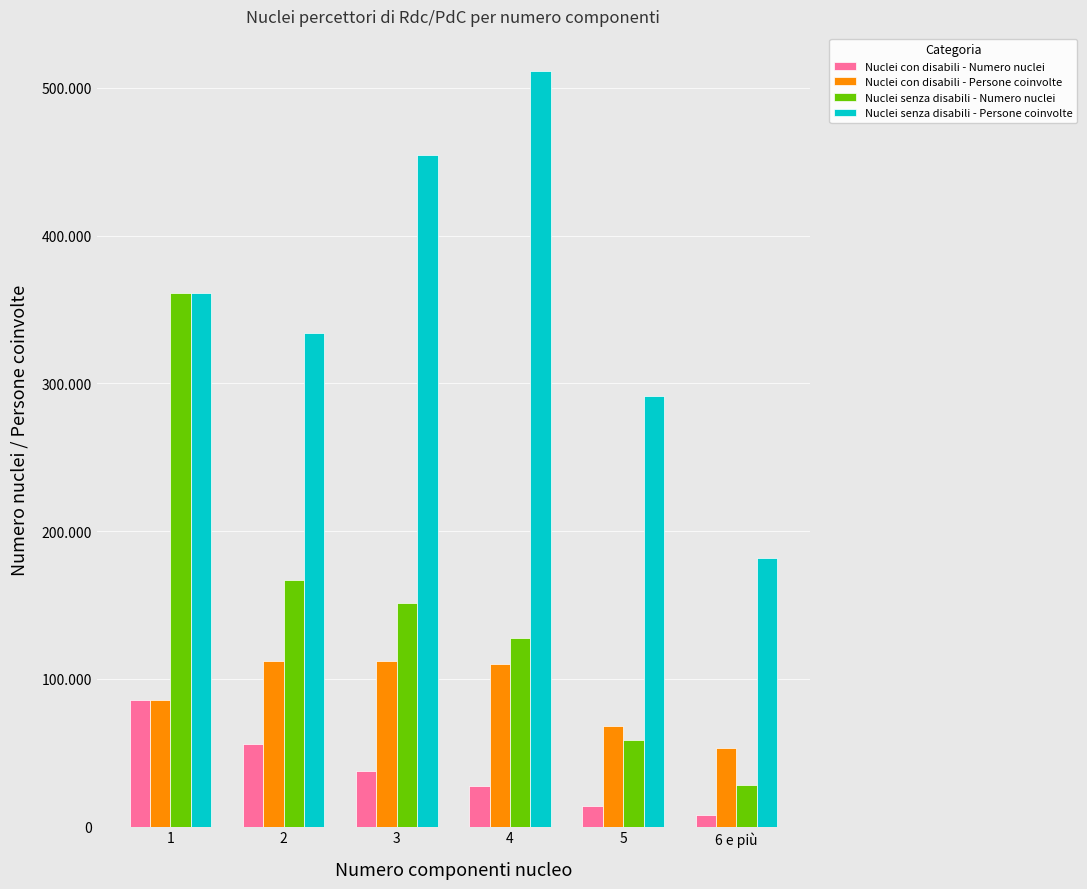

Does the chart contain stacked bars?

No